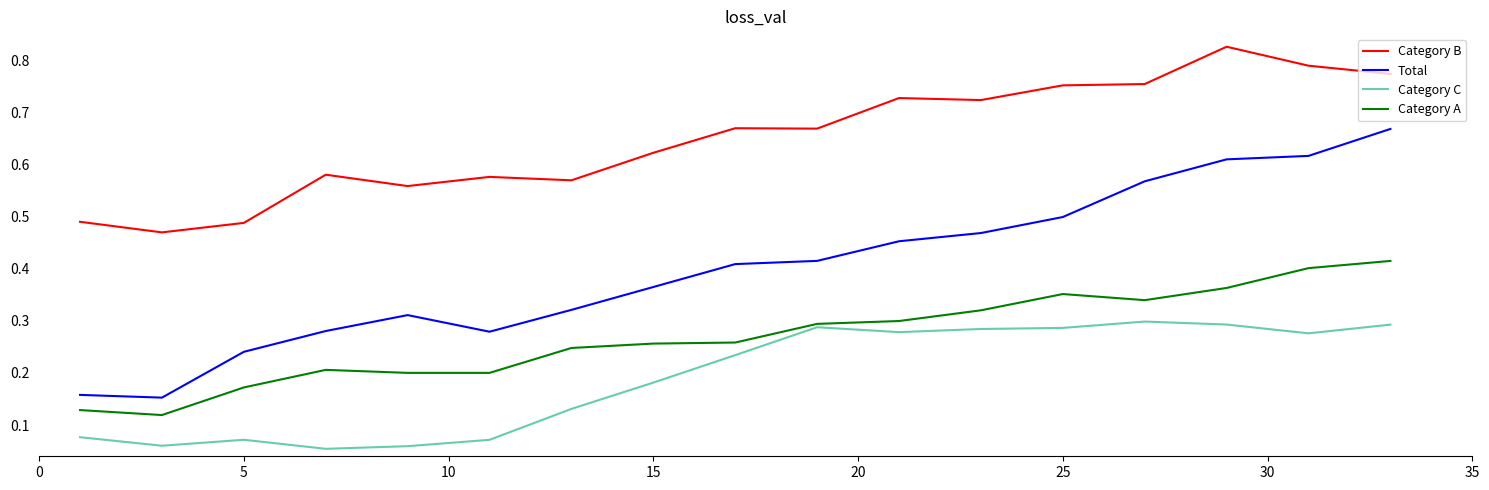

List the series in order of their overall mean, highest first.

Category B, Total, Category A, Category C